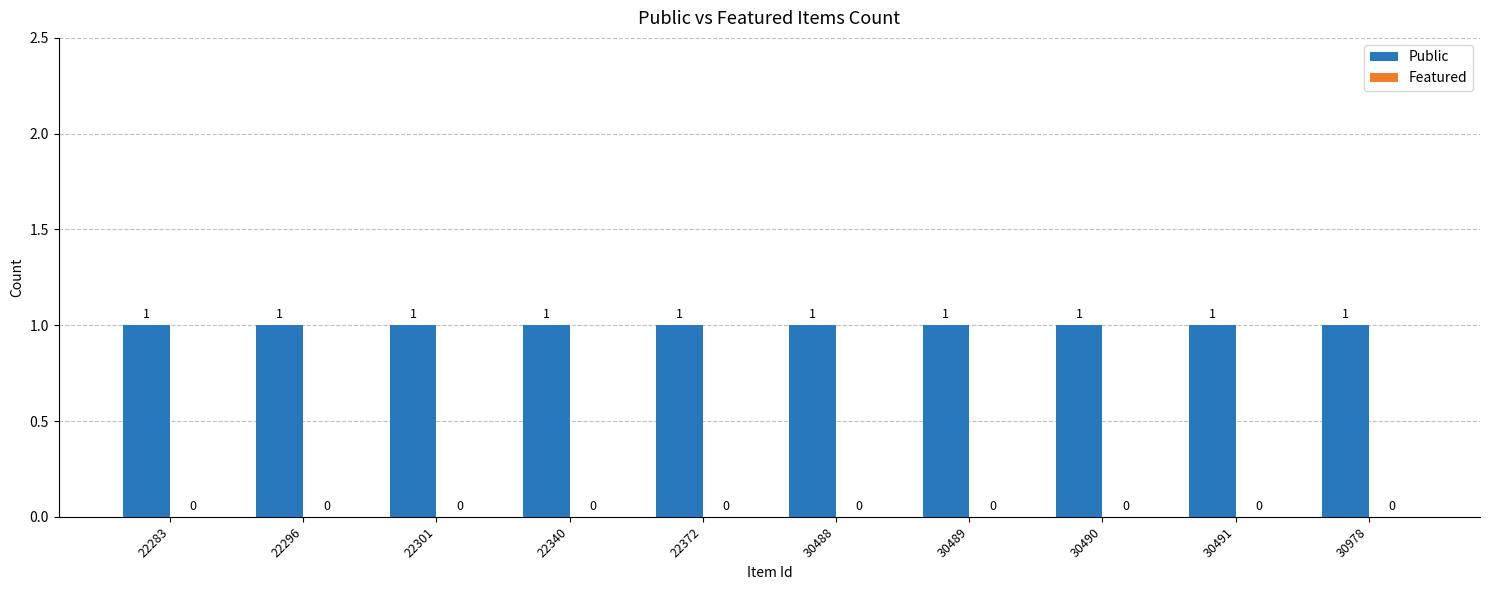

Between 30978 and 30491, which is larger?

30978